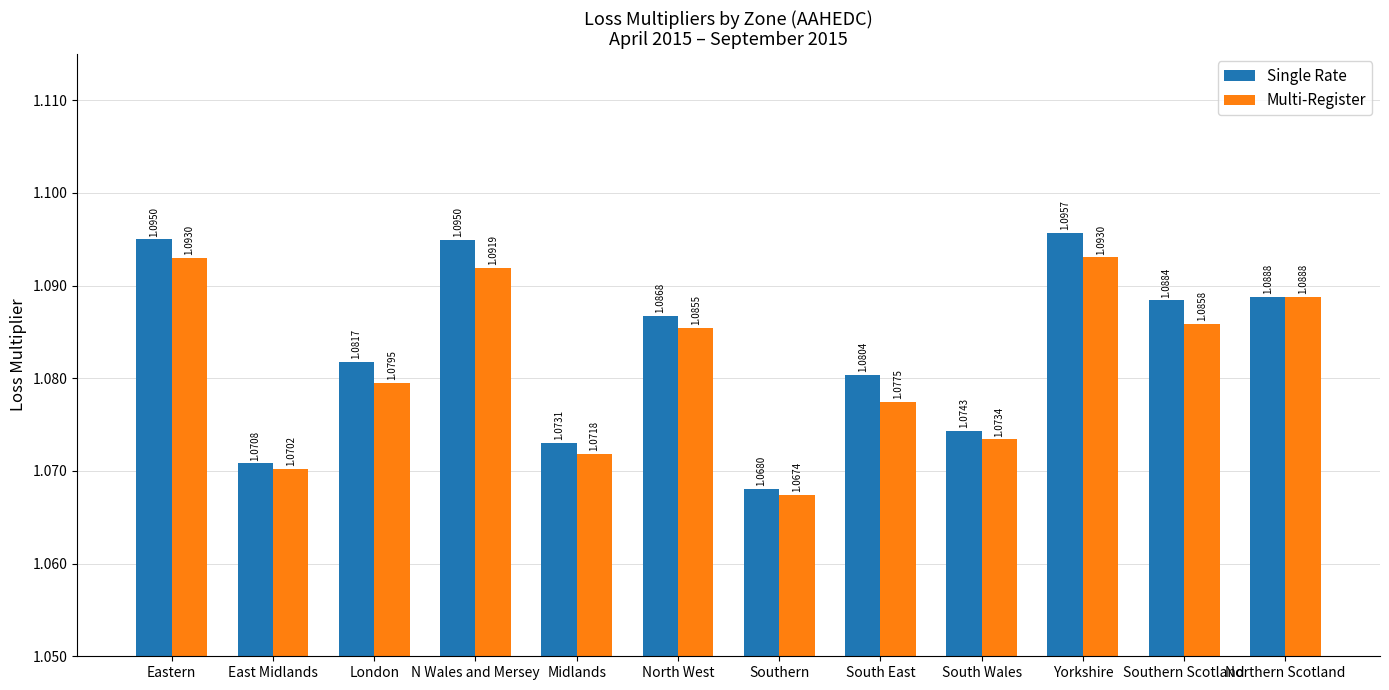

The value of Multi-Register at Southern Scotland is 0.5. True or false?

False